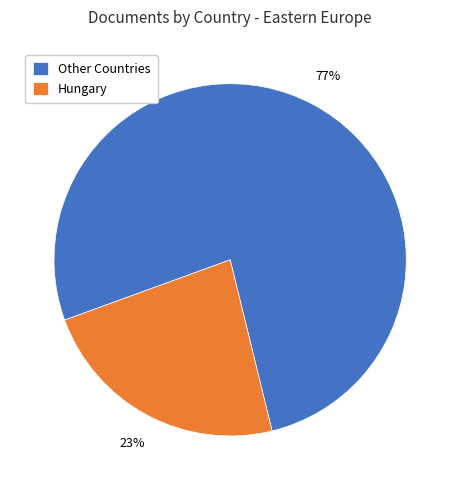

True or false: Hungary accounts for 33% of the total.

False